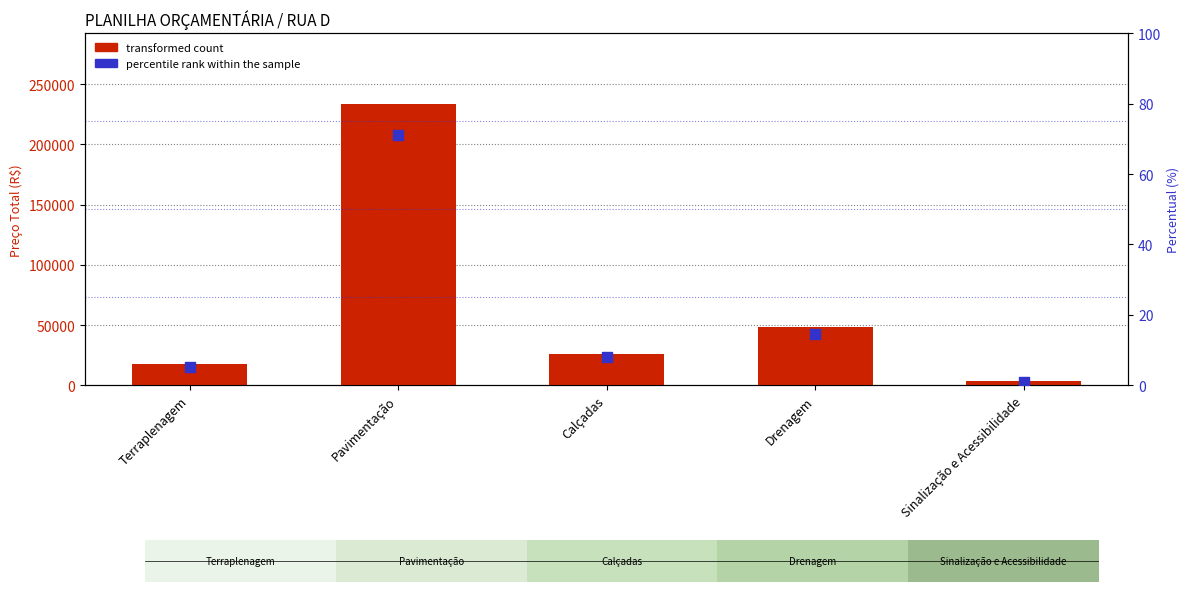

Which series contains the lowest Y value?

percentile rank within the sample